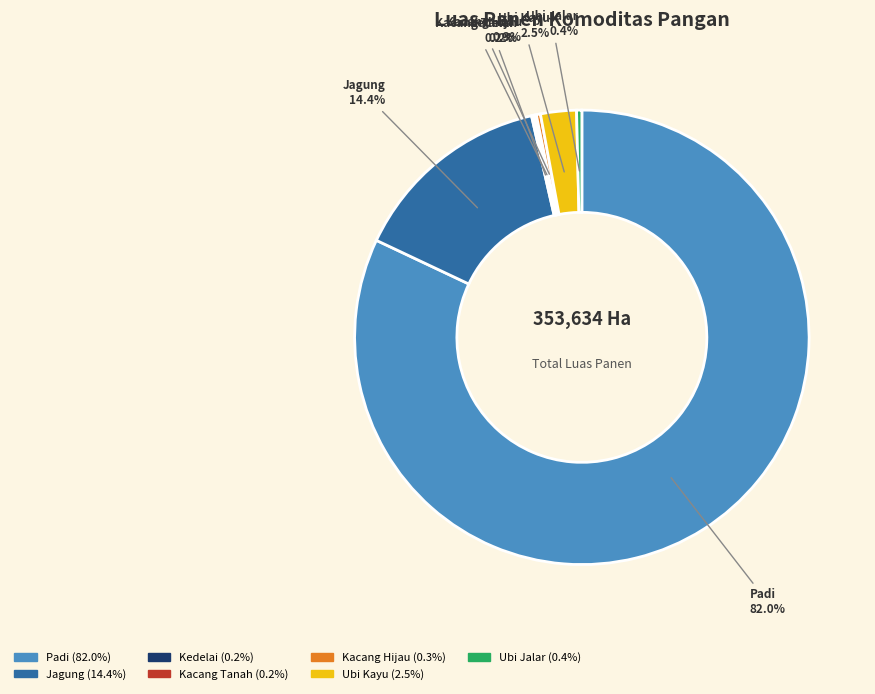

Which slice is the largest?

Padi